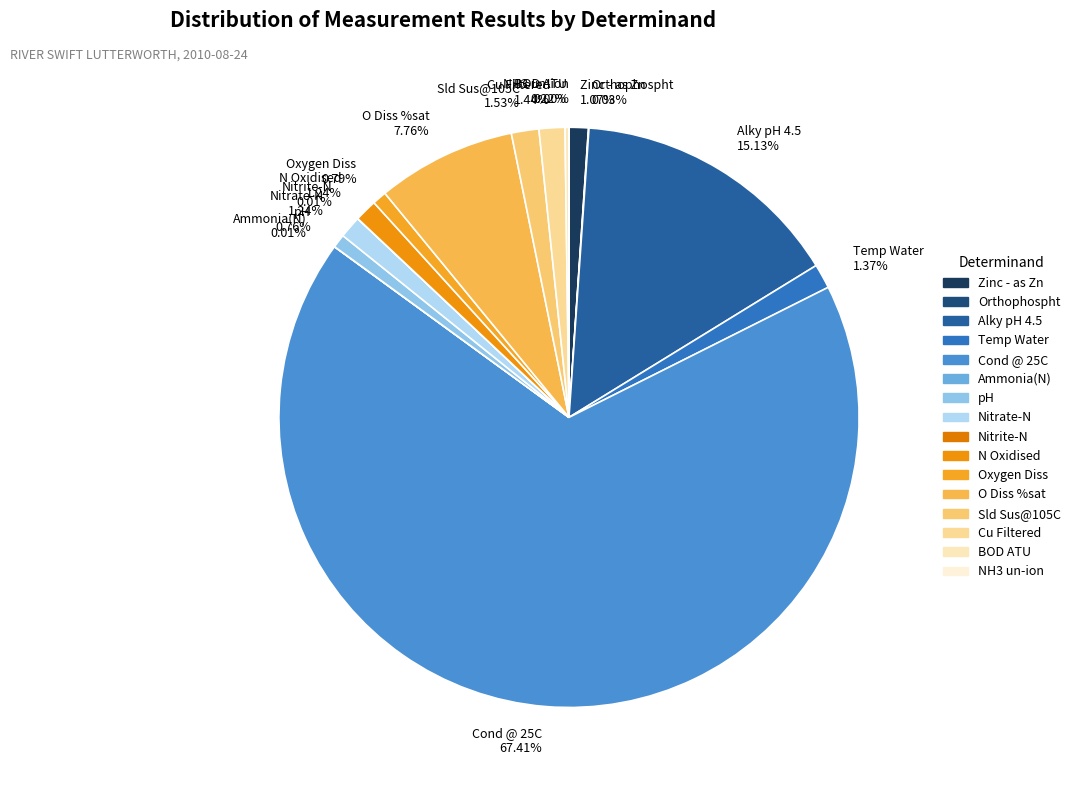

Combined, do Cu Filtered 1.44% and Sld Sus@105C 1.53% account for over 50%?

No